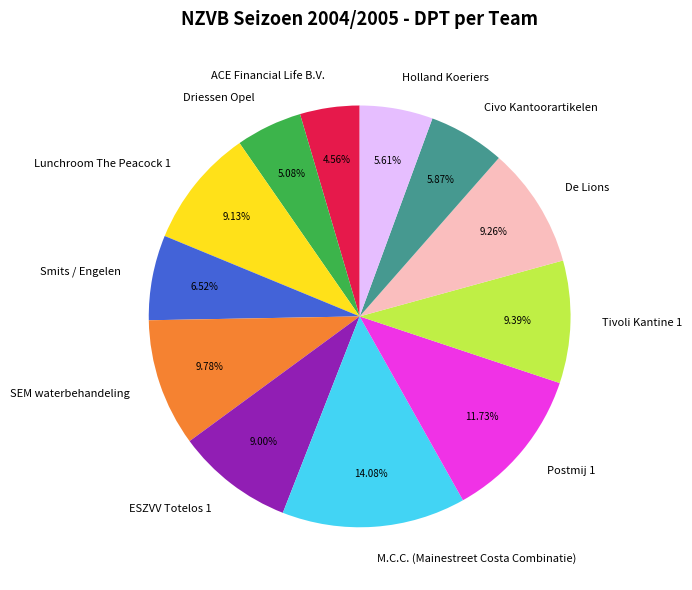

What percentage is the Tivoli Kantine 1 slice, to the nearest percent?

9%